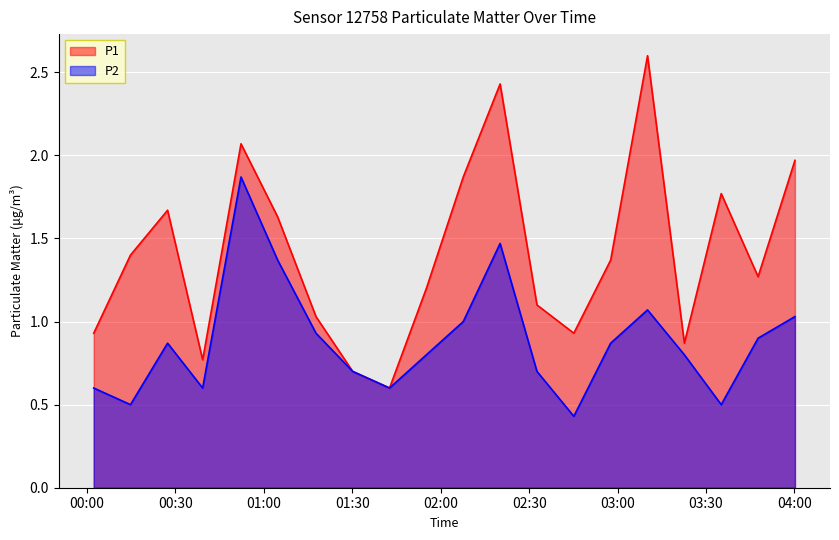

What is the difference between the P1 values at 2022-12-29T00:27:22 and 2022-12-29T03:35:09?

0.1